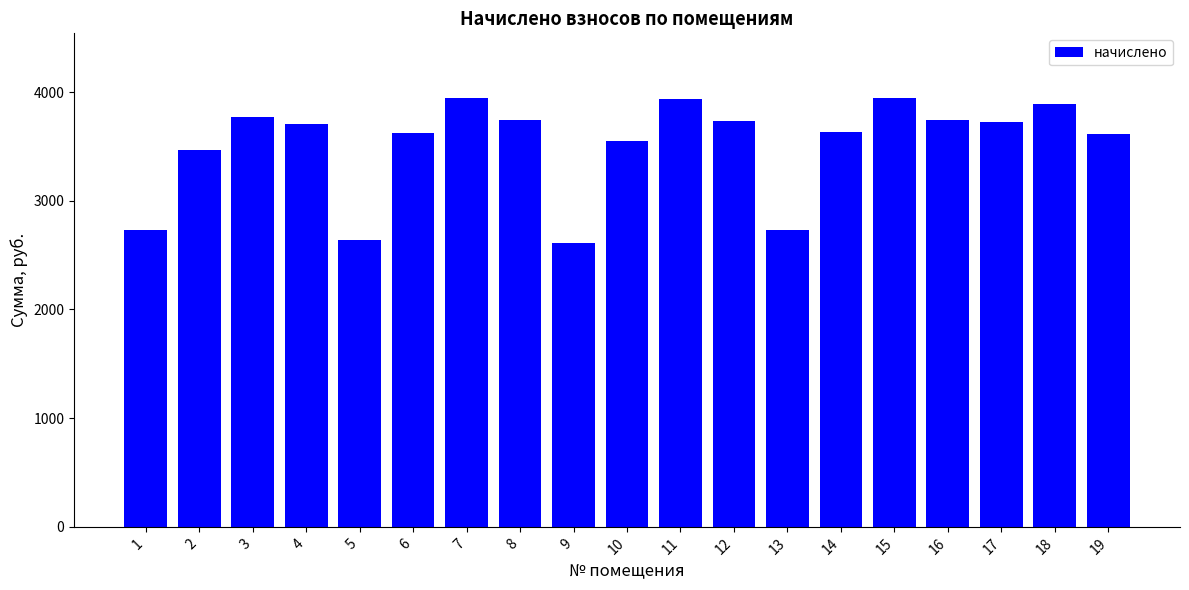

True or false: the data shows 4411.6 at 5.

False